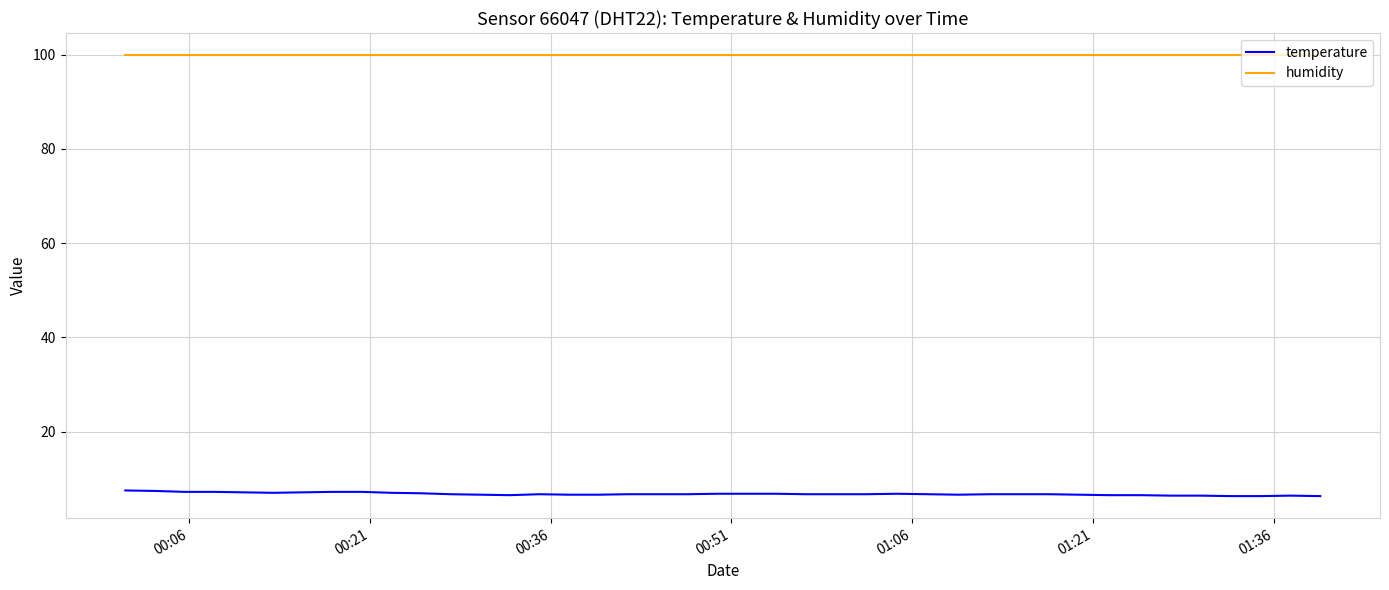

List the series in order of their overall mean, highest first.

humidity, temperature